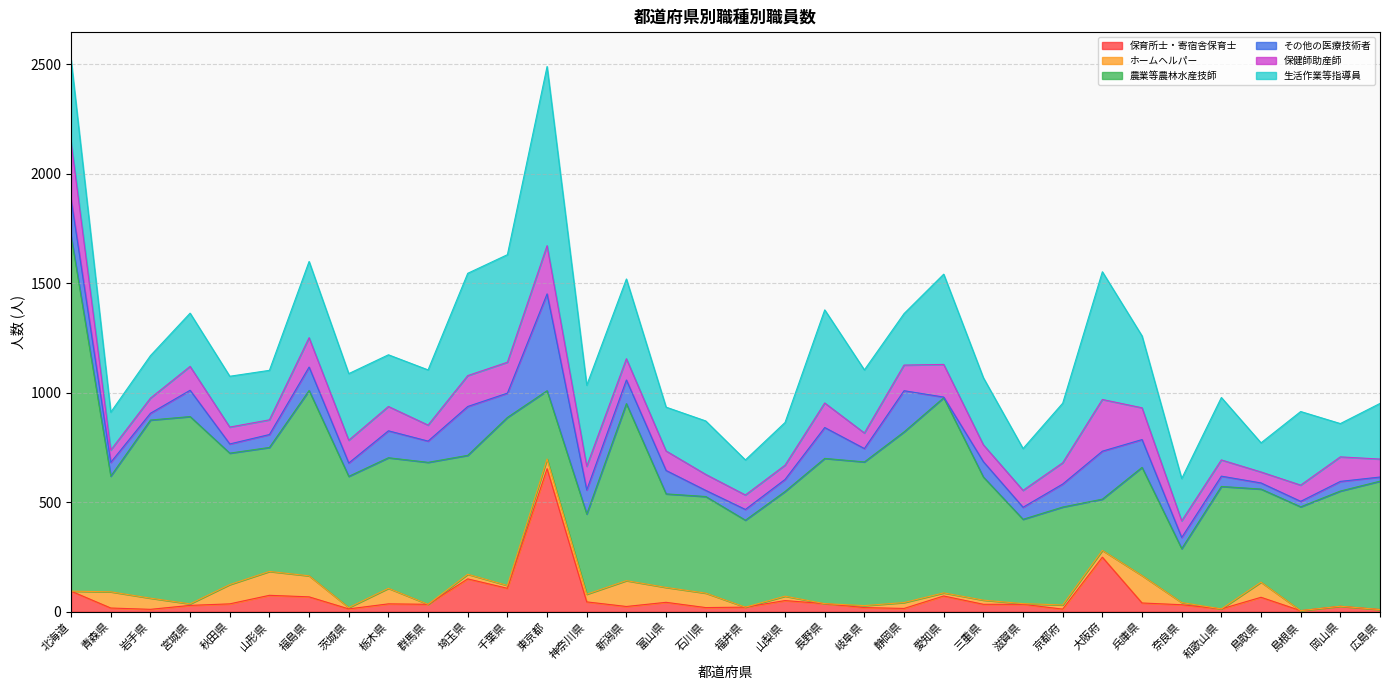

What are all the series names shown in the legend?

保育所士・寄宿舎保育士, ホームヘルパー, 農業等農林水産技師, その他の医療技術者, 保健師助産師, 生活作業等指導員